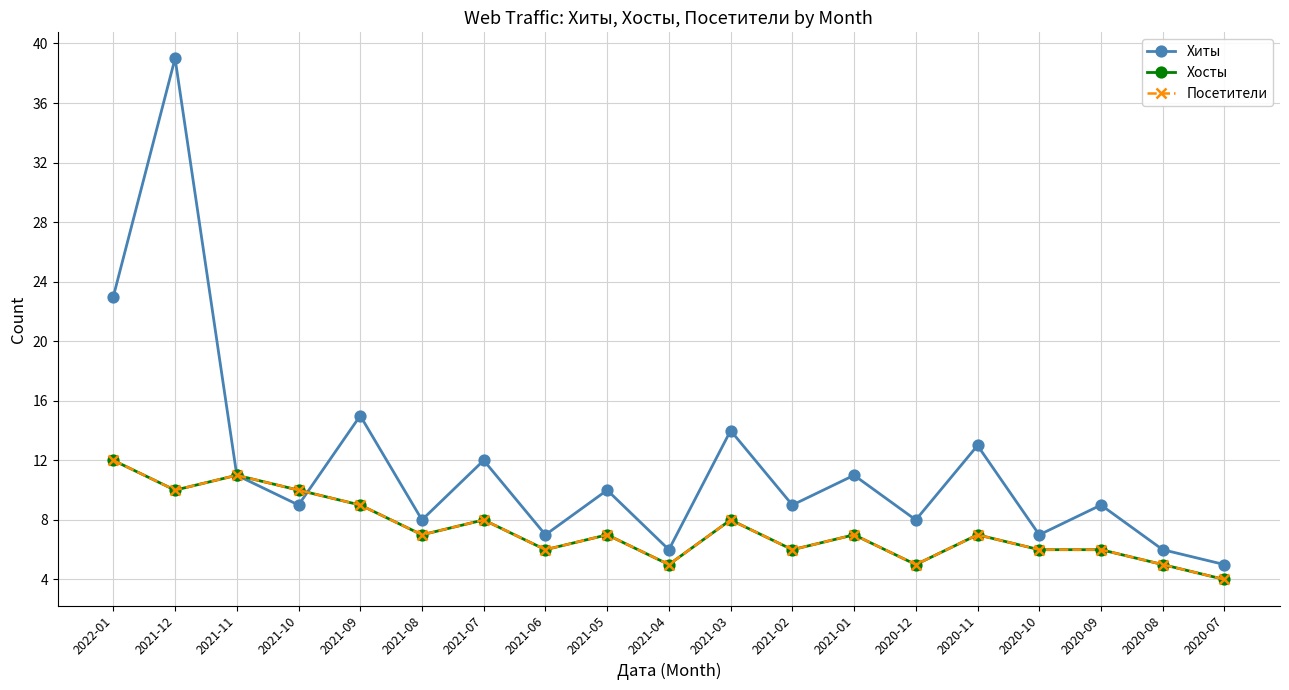

What is the highest value of the Хосты series?

12